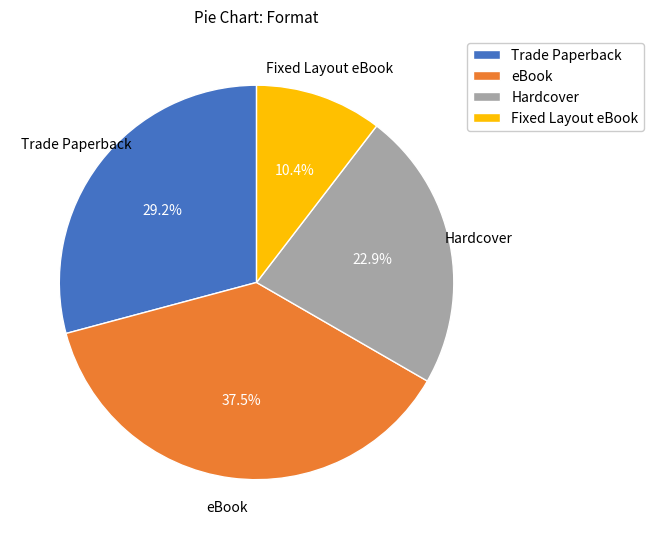

To the nearest percent, what percentage of the pie is Hardcover?

23%